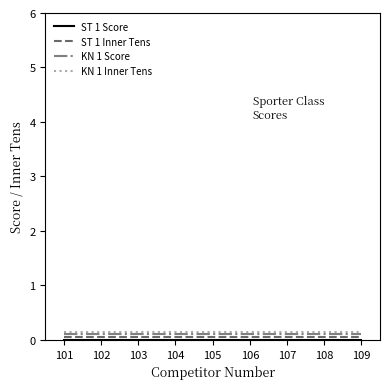

At which category does the chart reach its peak across all series?

101